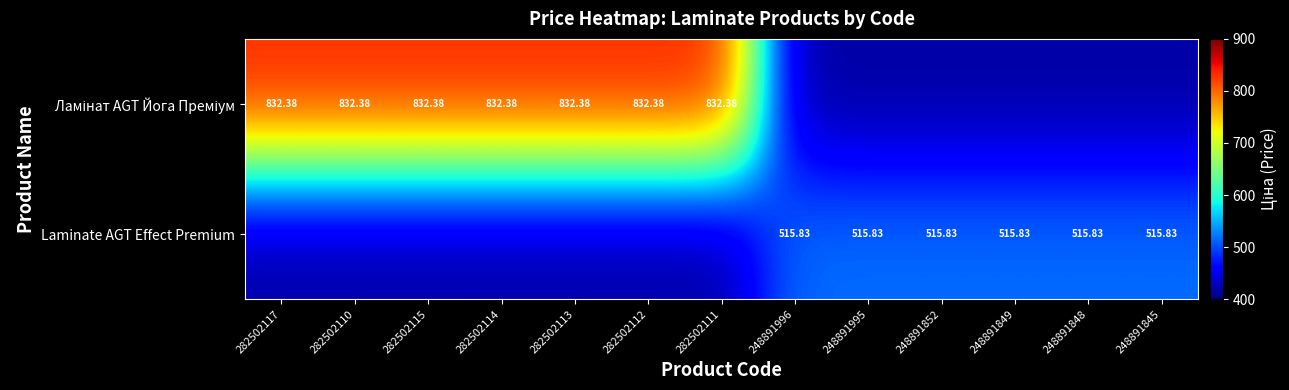

What is the difference between the second highest and second lowest values in the Ламінат AGT Йога Преміум series?

416.5